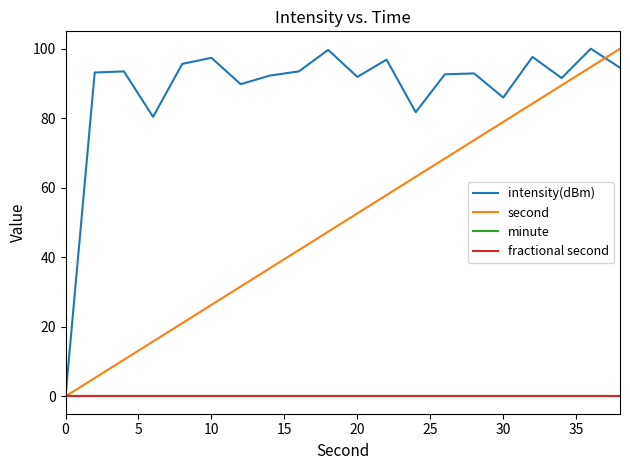

What is the difference between the maximum and second lowest values in the intensity(dBm) series?

19.6